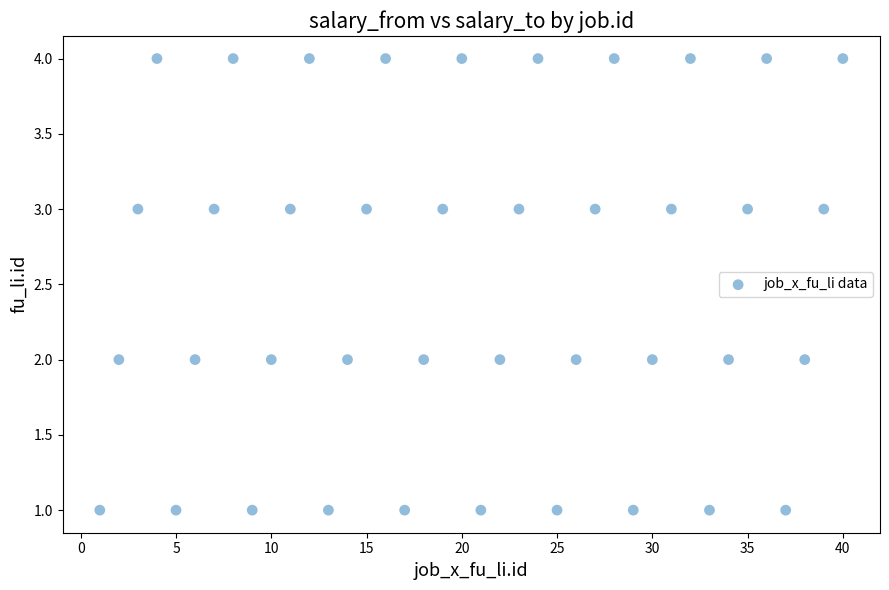

What is the range of Y values (max minus min)?

3